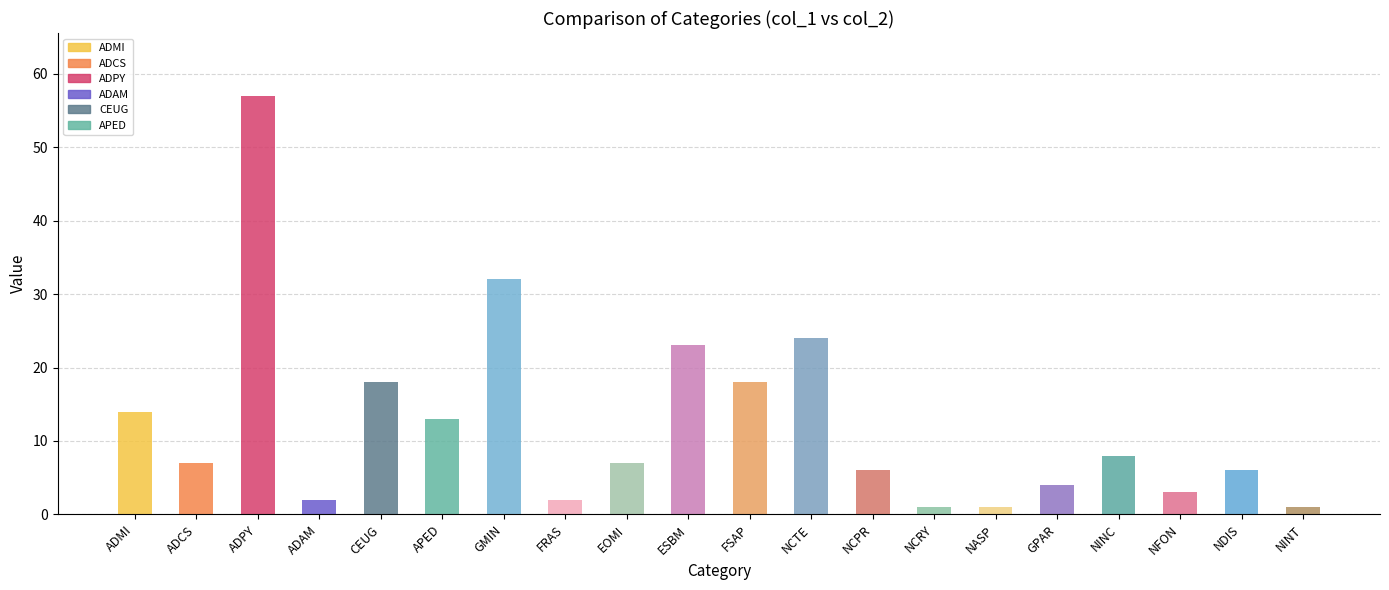

What is the change in value from GMIN to NINT?

-31